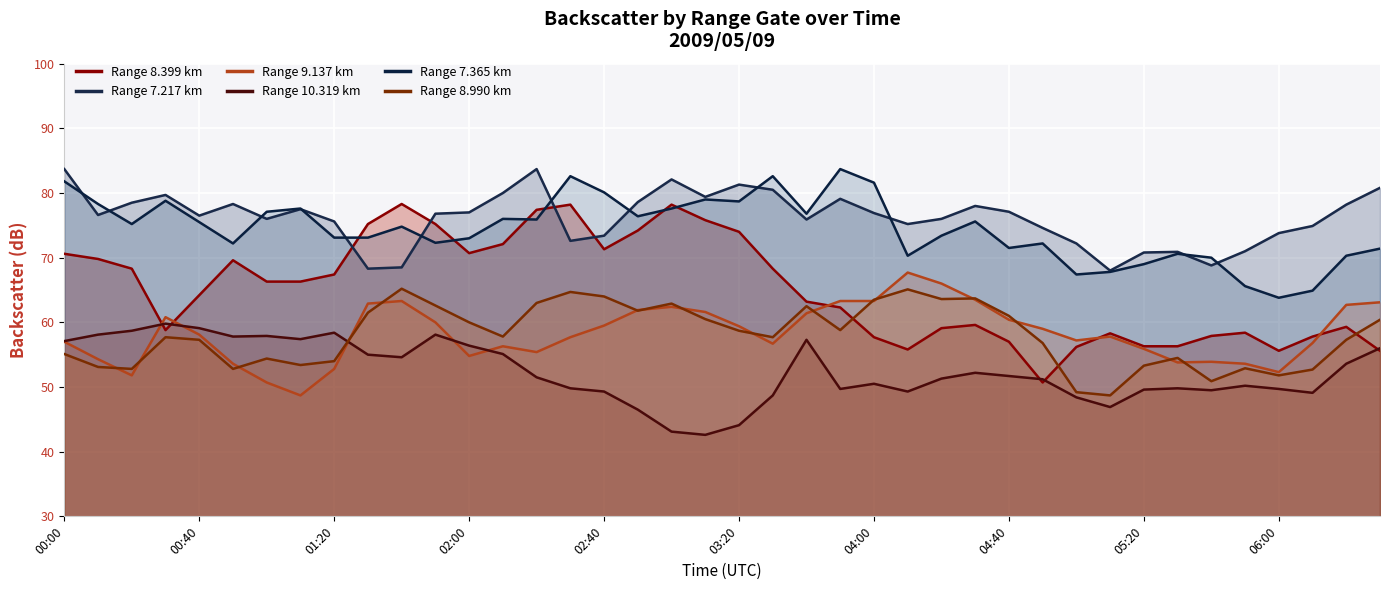

How many lines are shown in the chart?

6